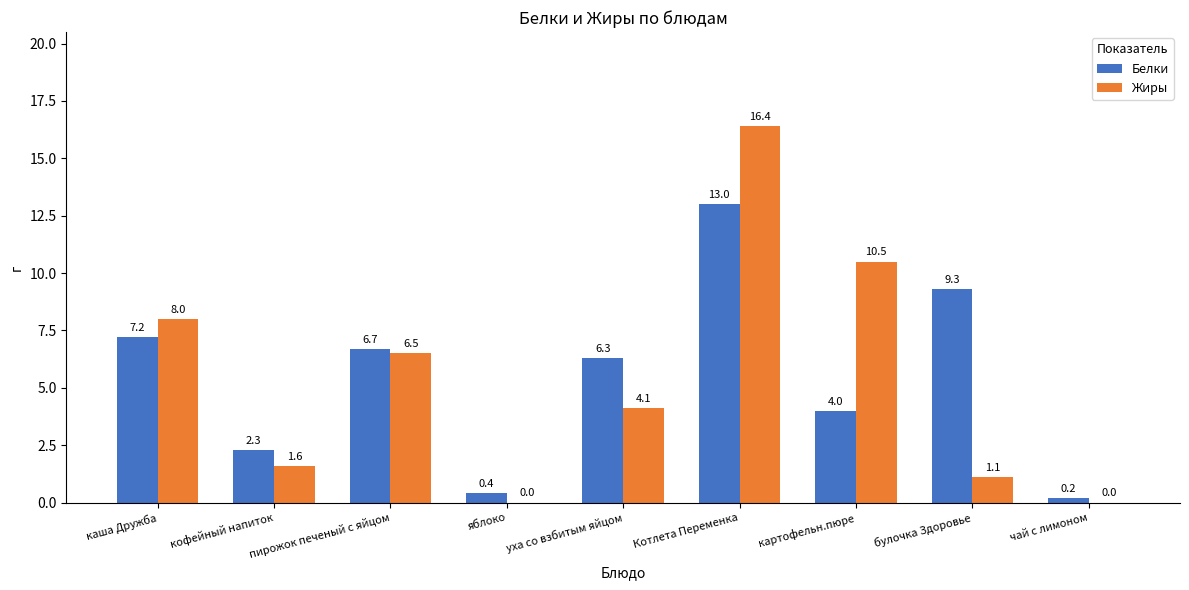

Which series has the largest total across all categories?

Белки